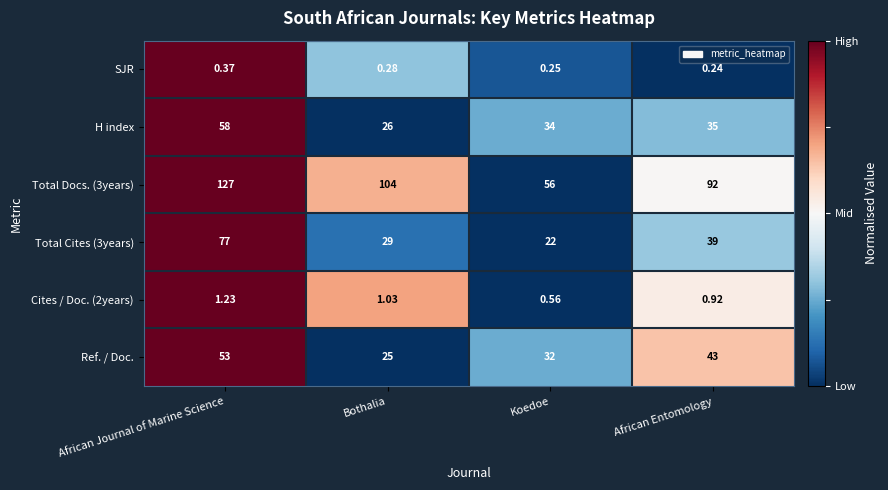

What is the total value across all series at African Entomology?

210.2